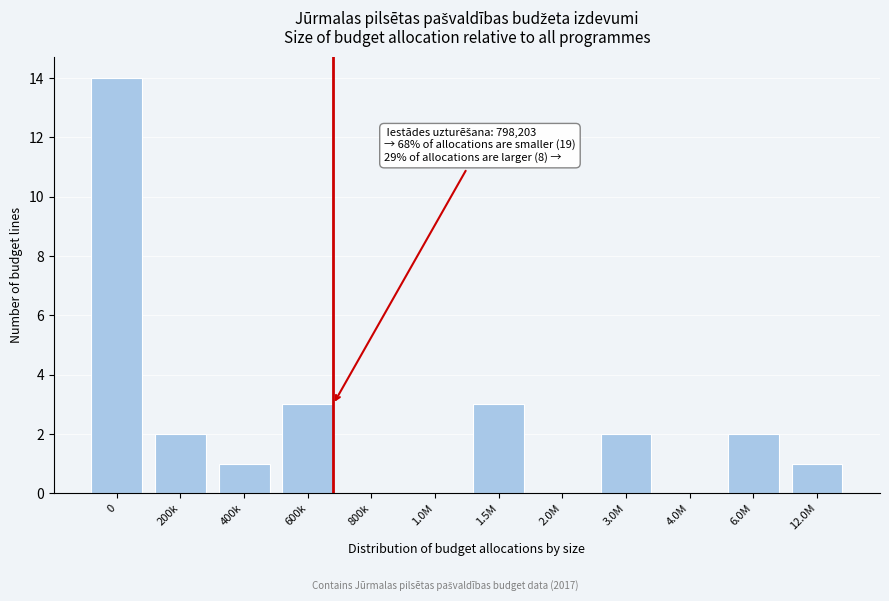

Reading left to right, list all the values displayed in this chart.

0=14	200k=2	400k=1	600k=3	800k=0	1.0M=0	1.5M=3	2.0M=0	3.0M=2	4.0M=0	6.0M=2	12.0M=1